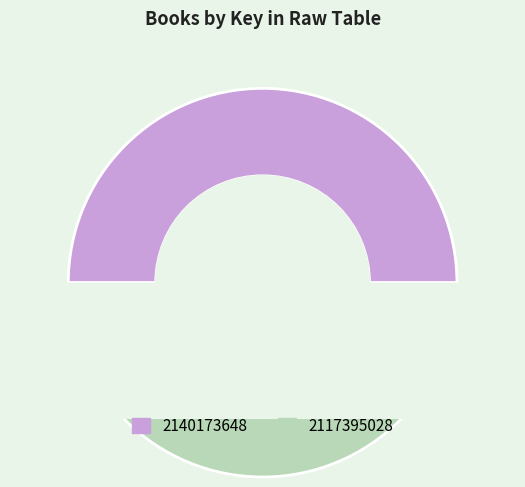

Count the number of slices in the pie.

2